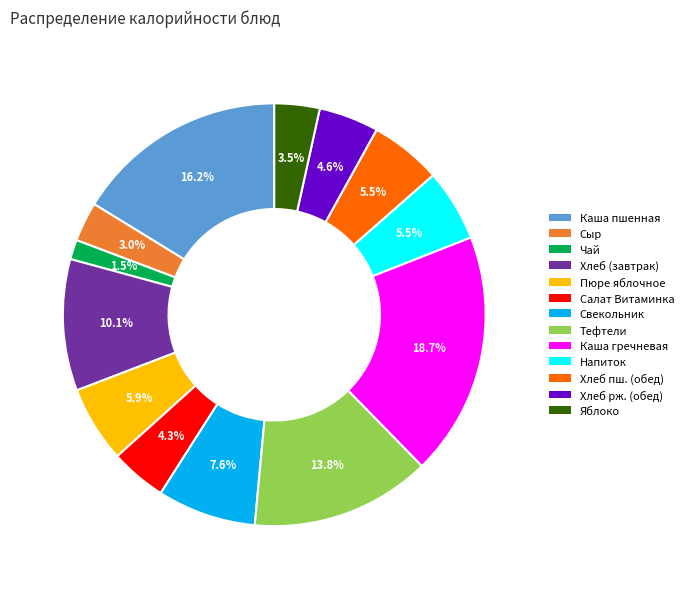

How much of the chart is everything except Сыр?

97.0%